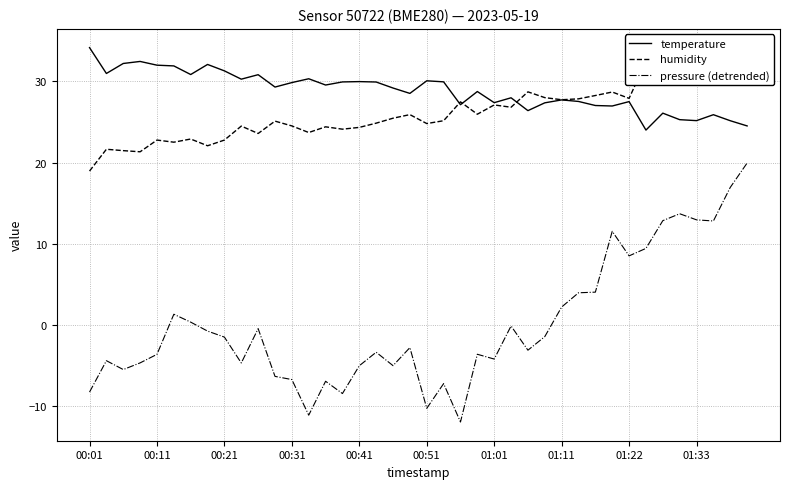

True or false: pressure (detrended) has more than 1 points higher than both neighbors.

True